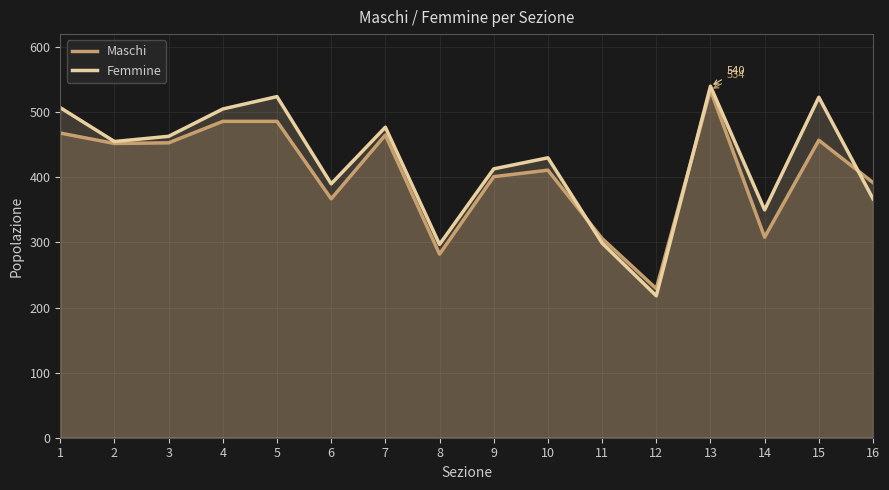

In Femmine, how many points are lower than both neighbors (excluding endpoints)?

5